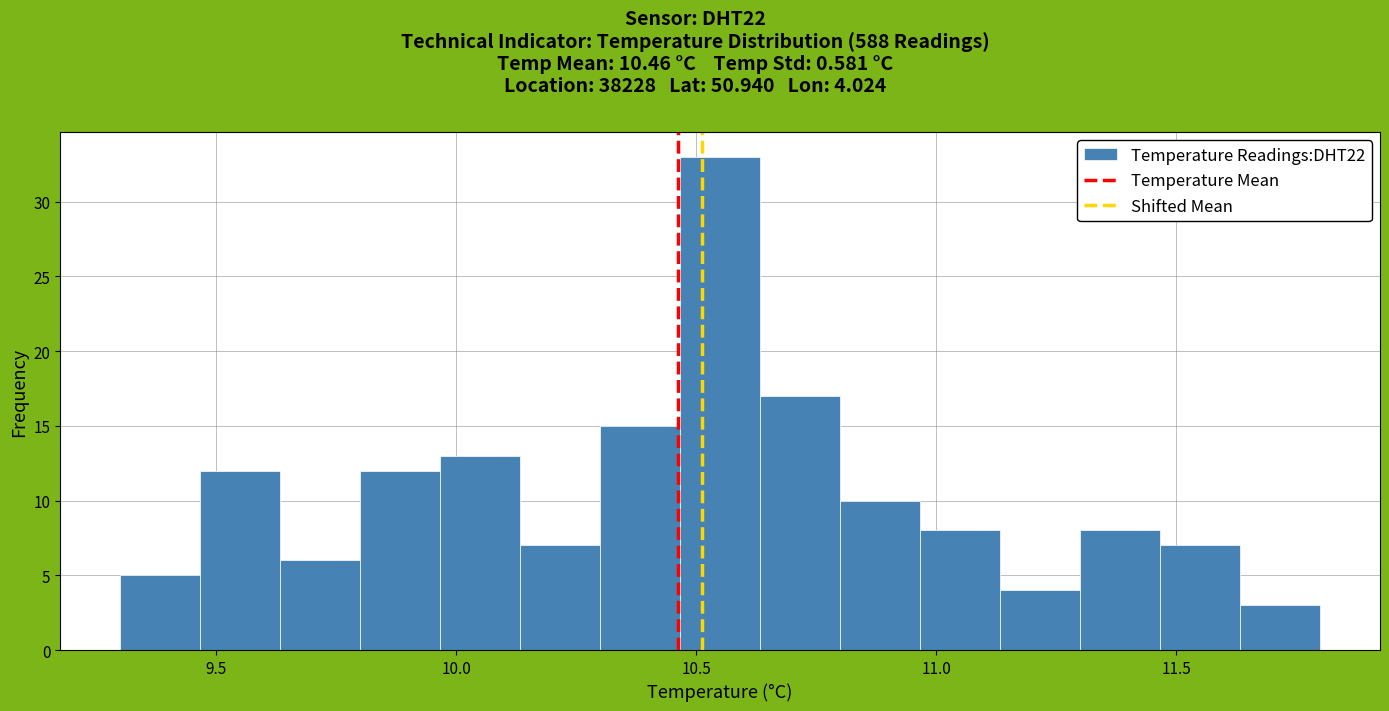

Around what value on the x-axis is the tallest bar? Give the approximate position of its centre, as read against the axis.

10.55